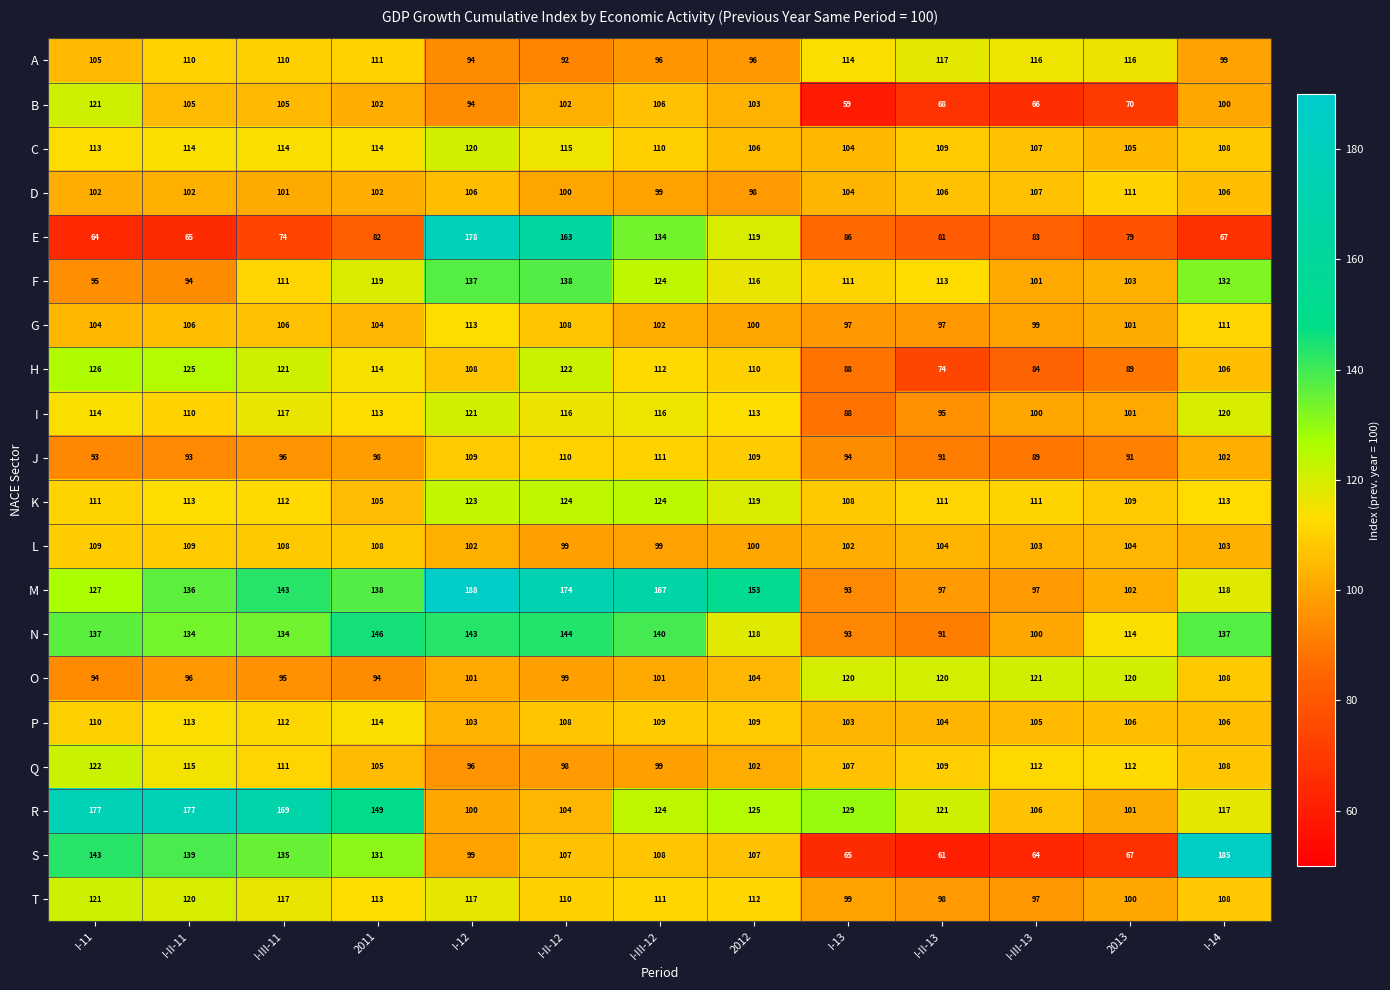

Which series has the largest range (max minus min)?

S